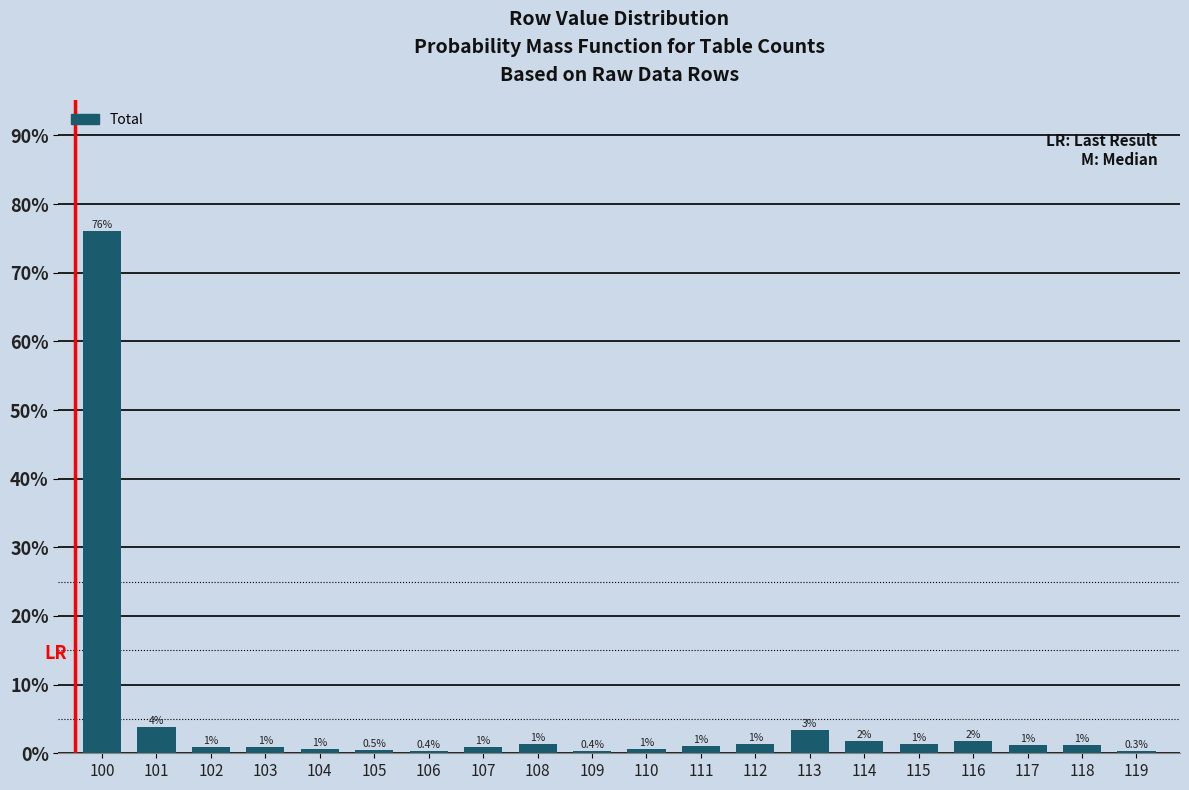

What is the greatest value displayed?

76.1